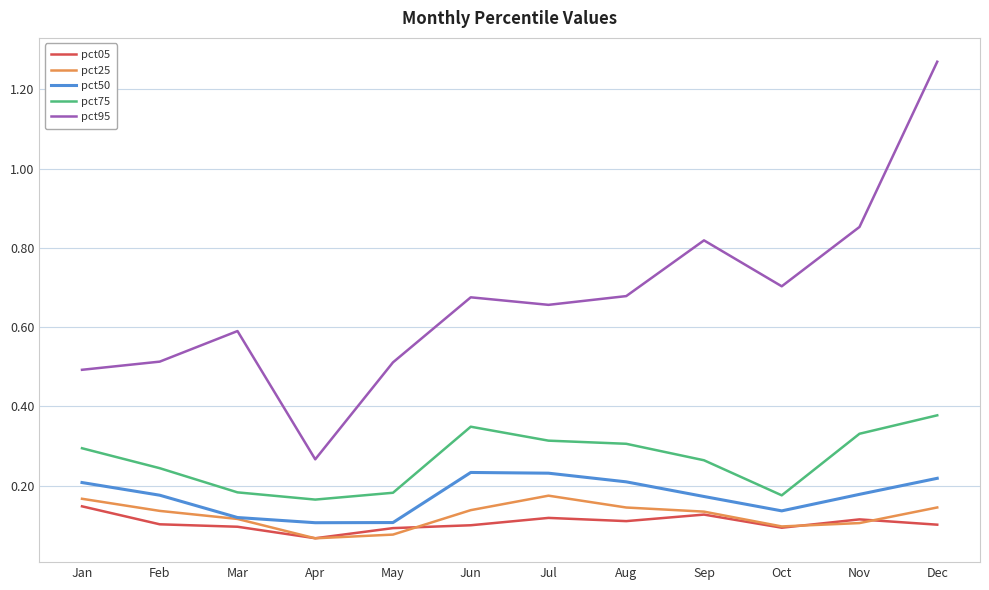

Is the value of pct50 at Feb greater than the value of pct25 at Feb?

Yes